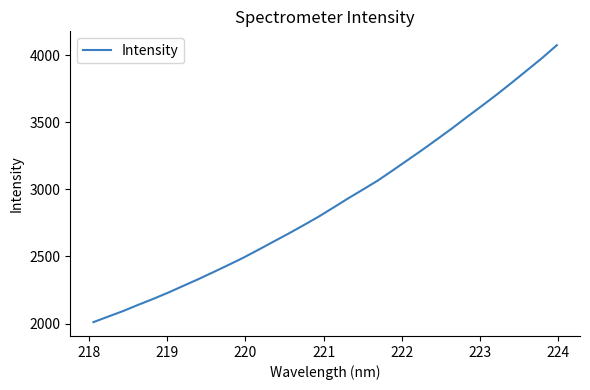

What is the difference between the maximum and minimum values?

2063.6